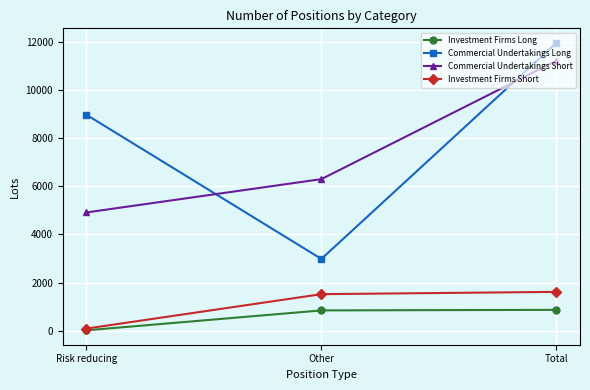

Rank the series at Total from lowest to highest value.

Investment Firms Long, Investment Firms Short, Commercial Undertakings Short, Commercial Undertakings Long